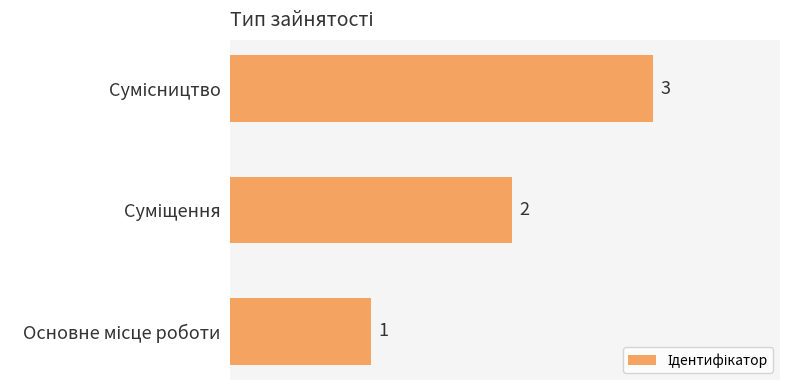

How many distinct data groups are displayed?

1